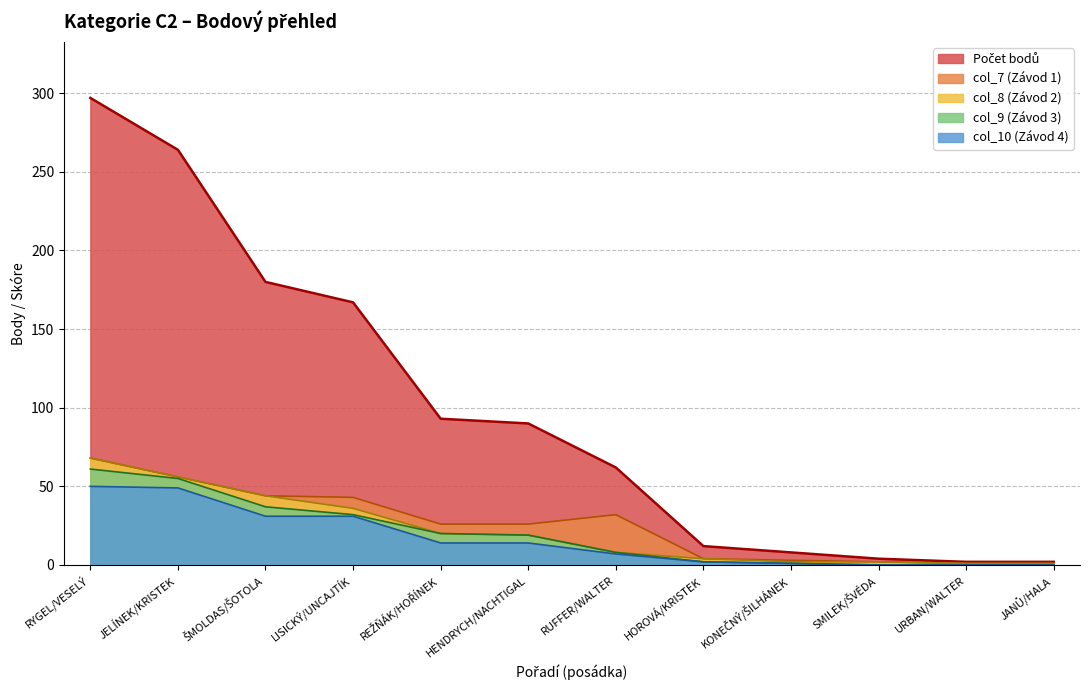

Does the chart have visible grid lines?

Yes